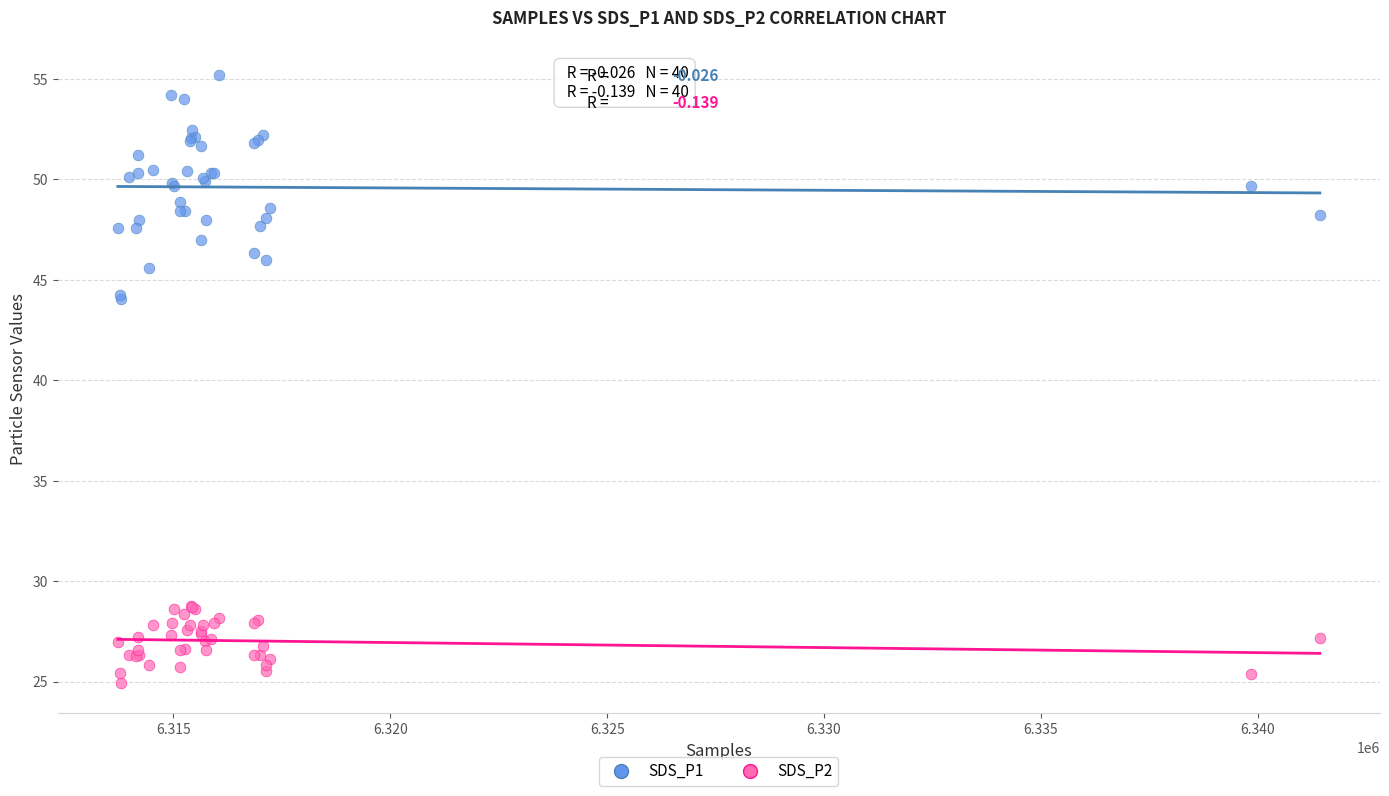

Which series reaches the maximum Y coordinate?

SDS_P1